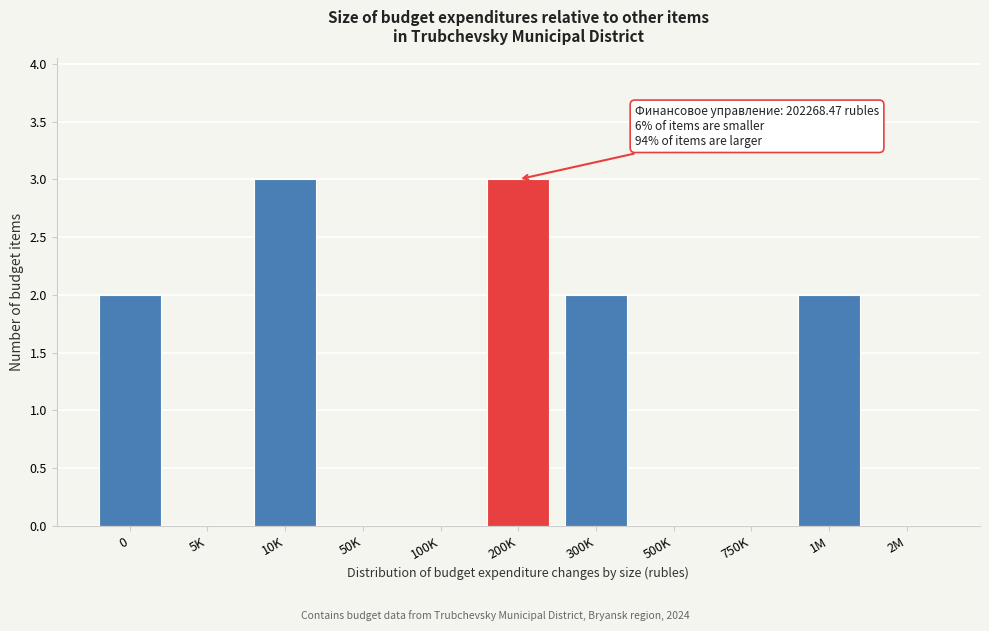

Reading left to right, transcribe all the data shown in this chart.

0=2	5K=0	10K=3	50K=0	100K=0	200K=3	300K=2	500K=0	750K=0	1M=2	2M=0